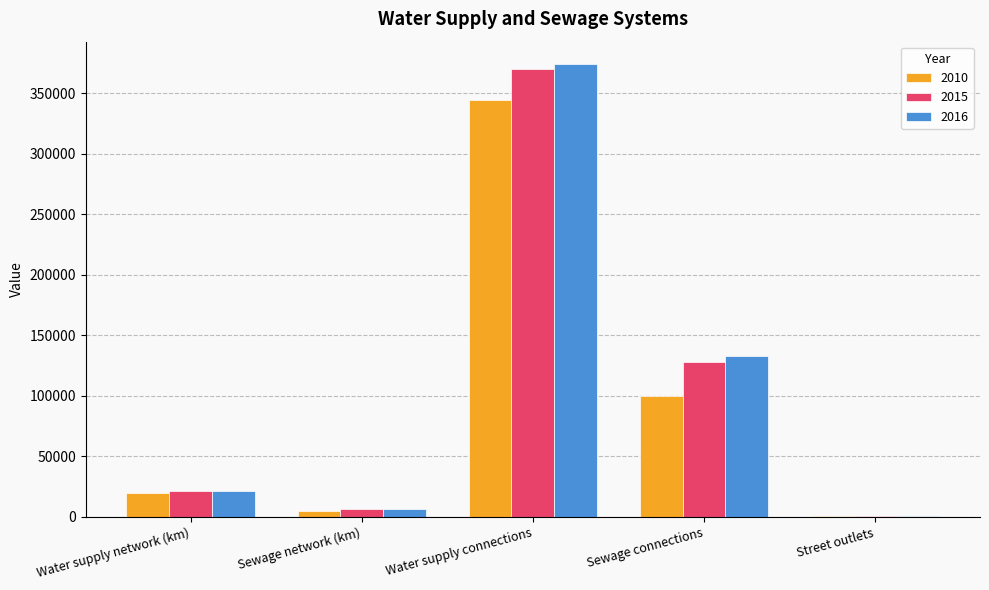

Which category has the highest value in the 2010 series?

Water supply connections